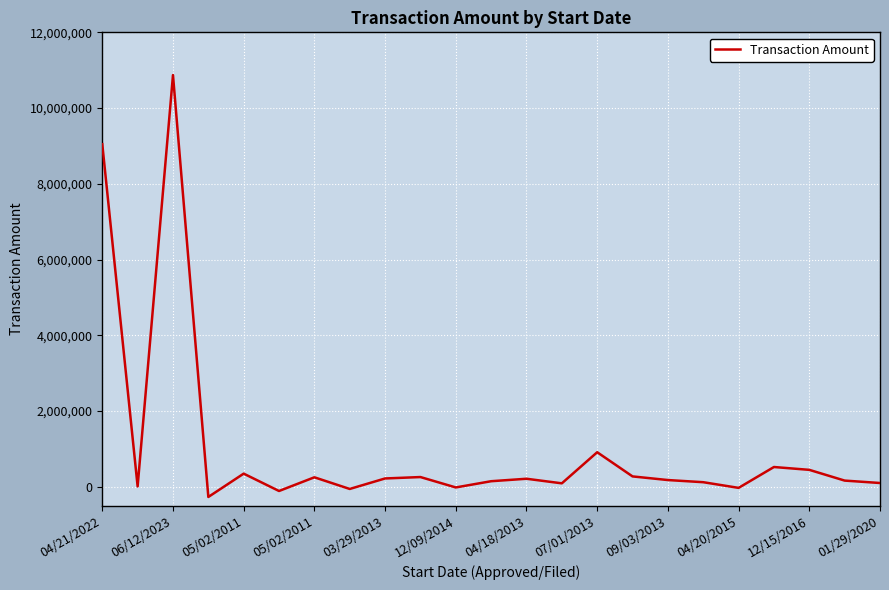

How many values are below 180818?

11